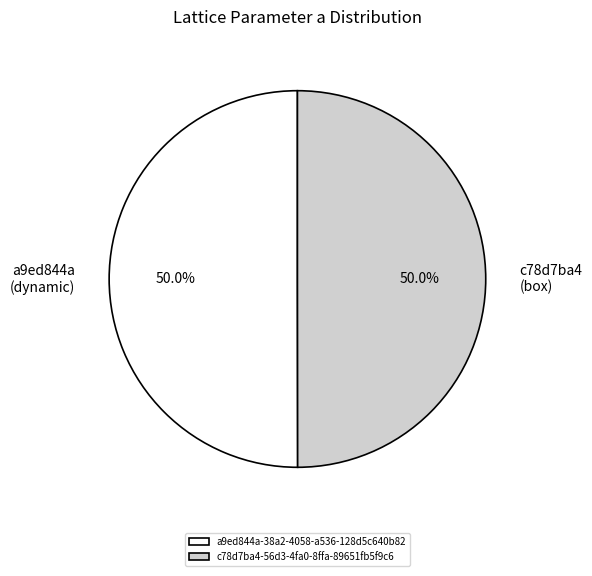

Is the sum of c78d7ba4-56d3-4fa0-8ffa-89651fb5f9c6 and a9ed844a-38a2-4058-a536-128d5c640b82 greater than half?

Yes